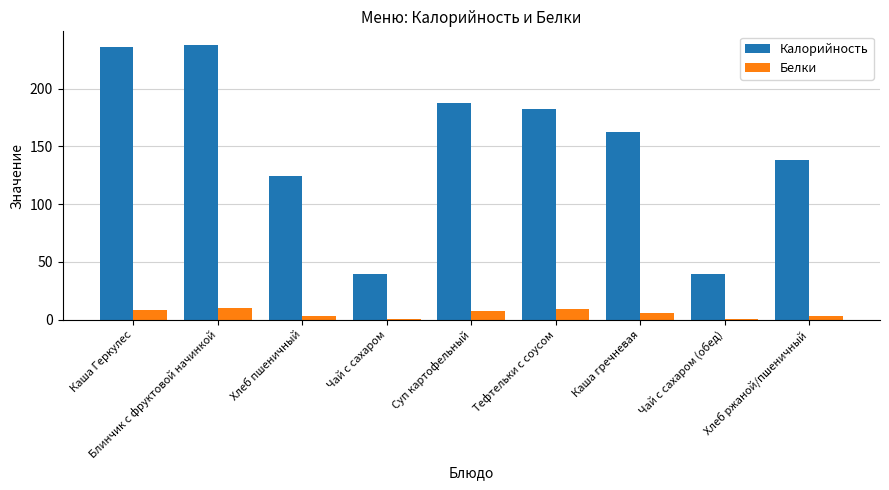

The value of Калорийность at Блинчик с фруктовой начинкой is 237.7. True or false?

True